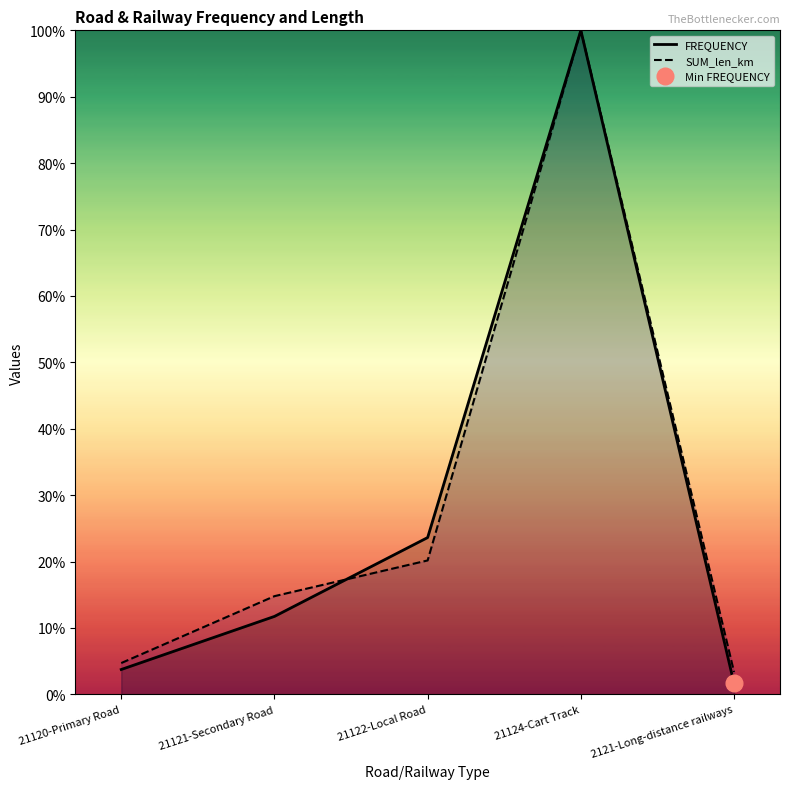

Reading left to right, transcribe all the data shown in this chart.

FREQUENCY: 21120-Primary Road=3.8	21121-Secondary Road=11.7	21122-Local Road=23.6	21124-Cart Track=100.0	2121-Long-distance railways=1.6
SUM_len_km: 21120-Primary Road=4.7	21121-Secondary Road=14.8	21122-Local Road=20.2	21124-Cart Track=100.0	2121-Long-distance railways=3.4